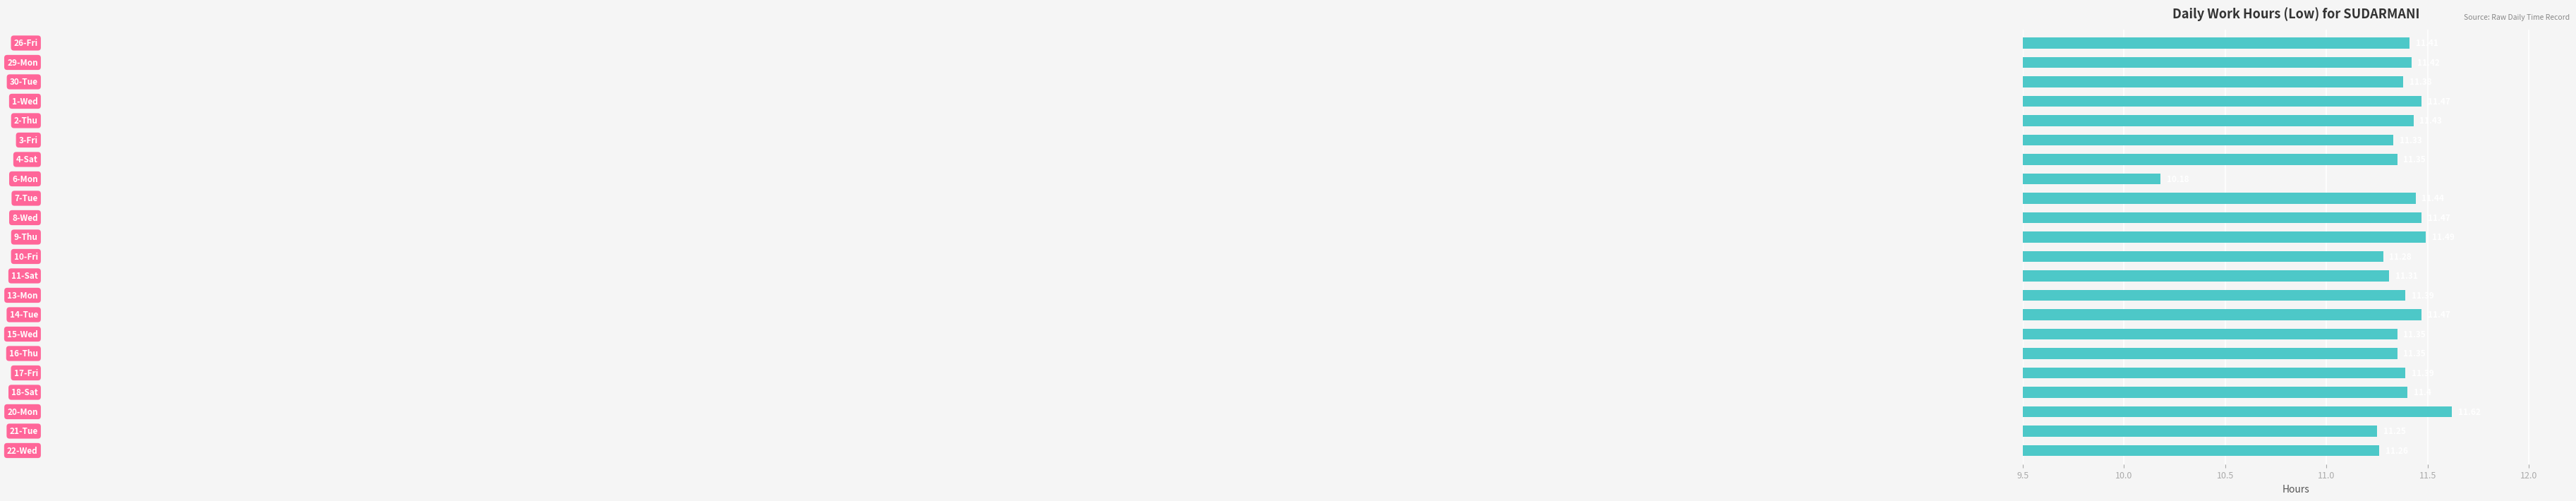

How many data points are less than 11?

1